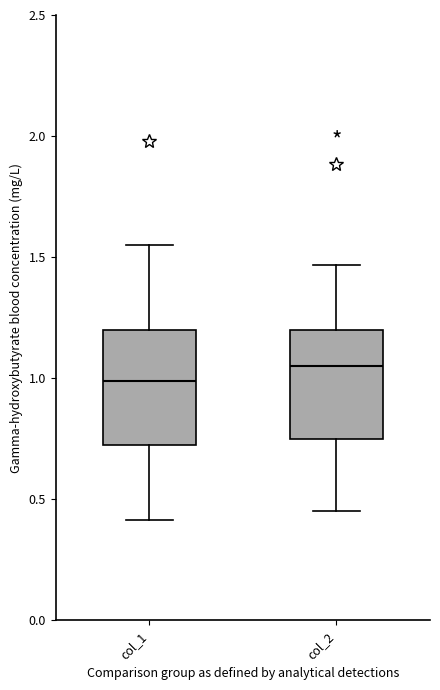

Which box has the highest median line?

col_2